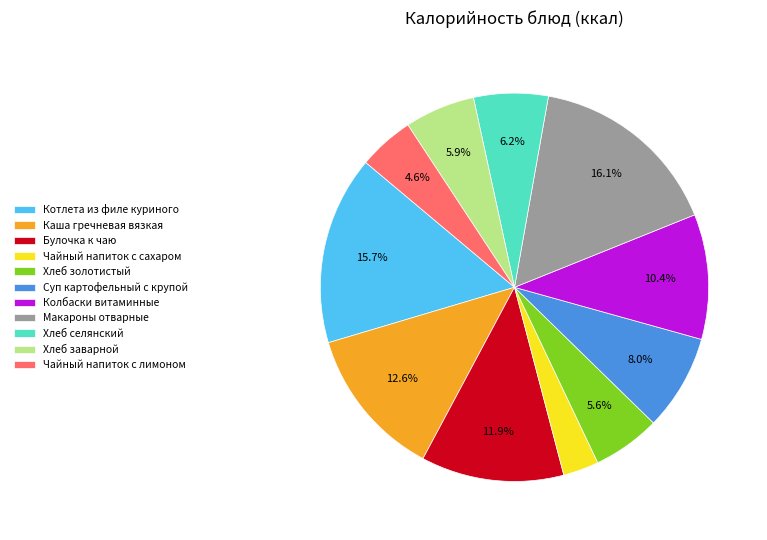

Count the number of slices in the pie.

11